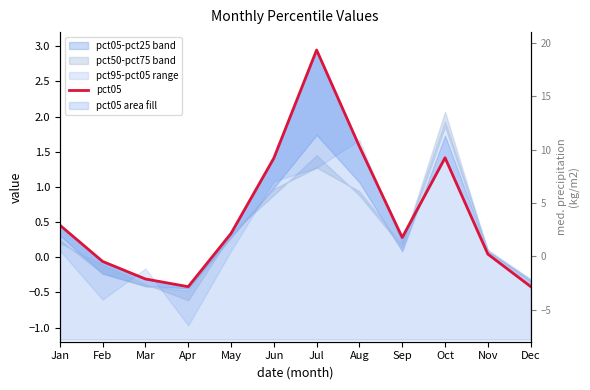

How many negative values are there?

4